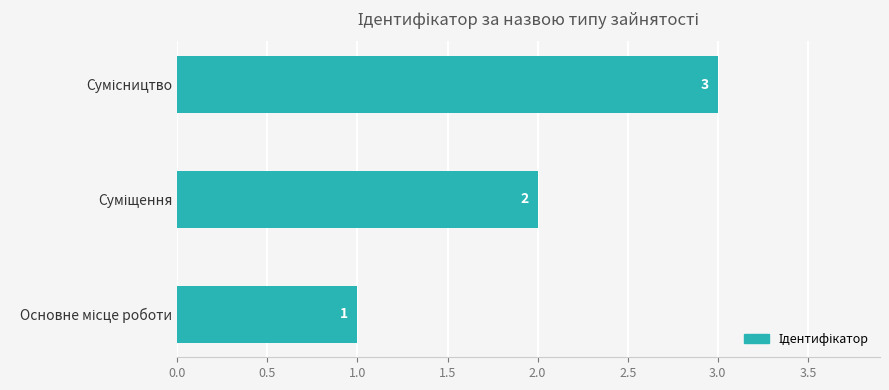

What is the sum of all values?

6